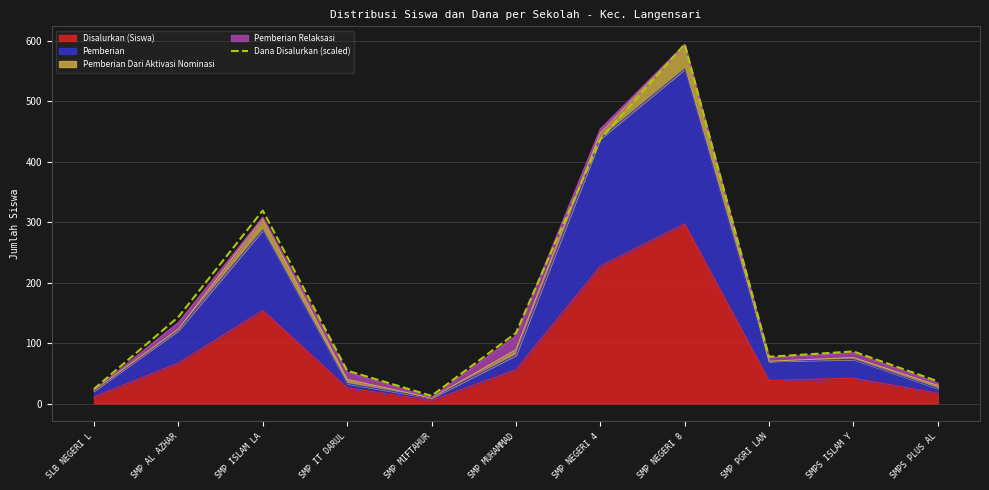

True or false: there are more than 0 points higher than both neighbors.

True